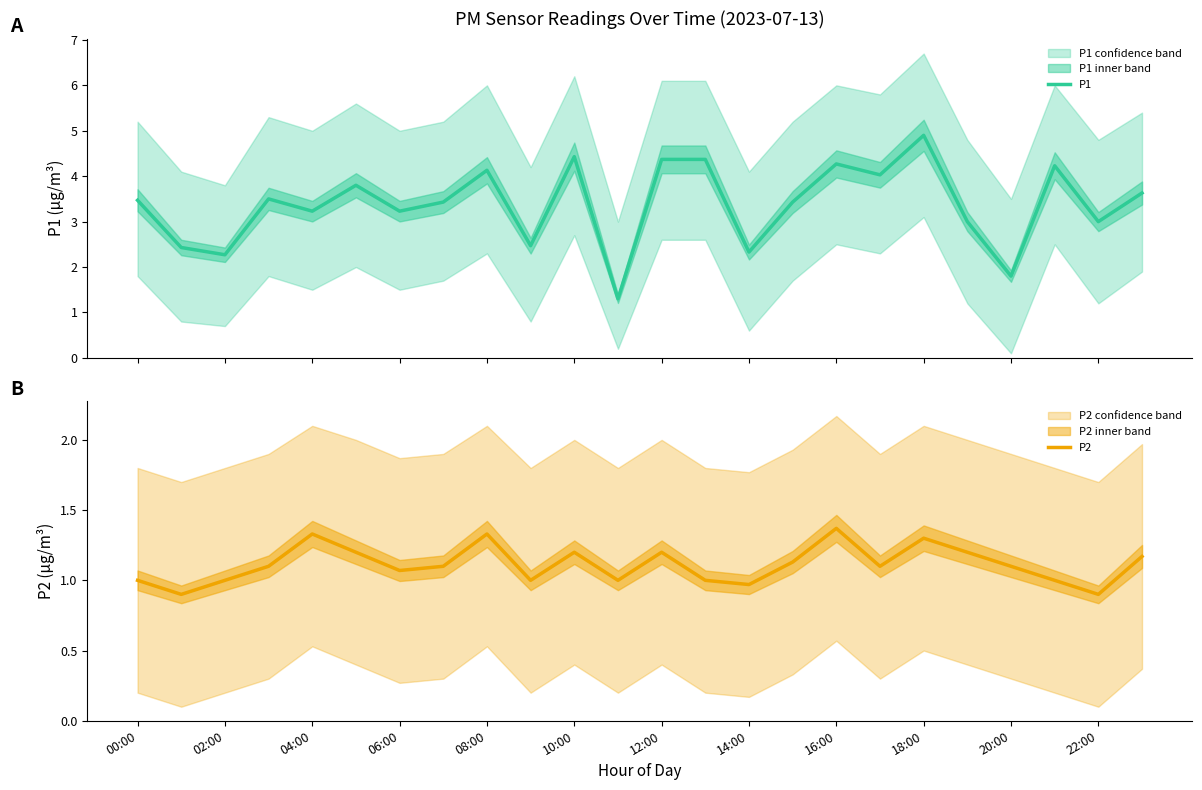

What is the difference between the highest and lowest values at 00:00?

2.5